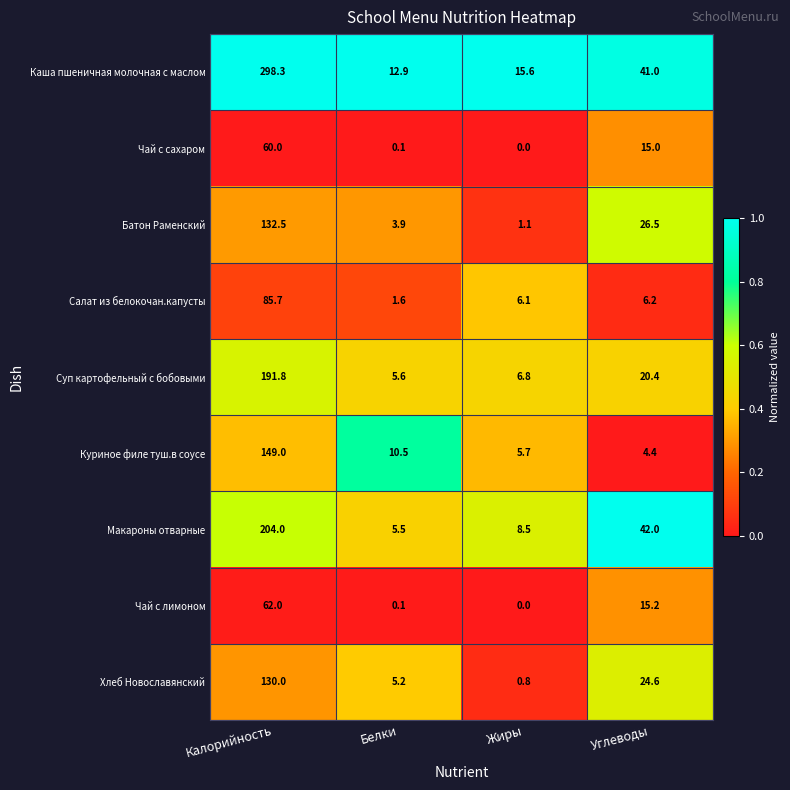

What is the total value across all series at Жиры?

44.6